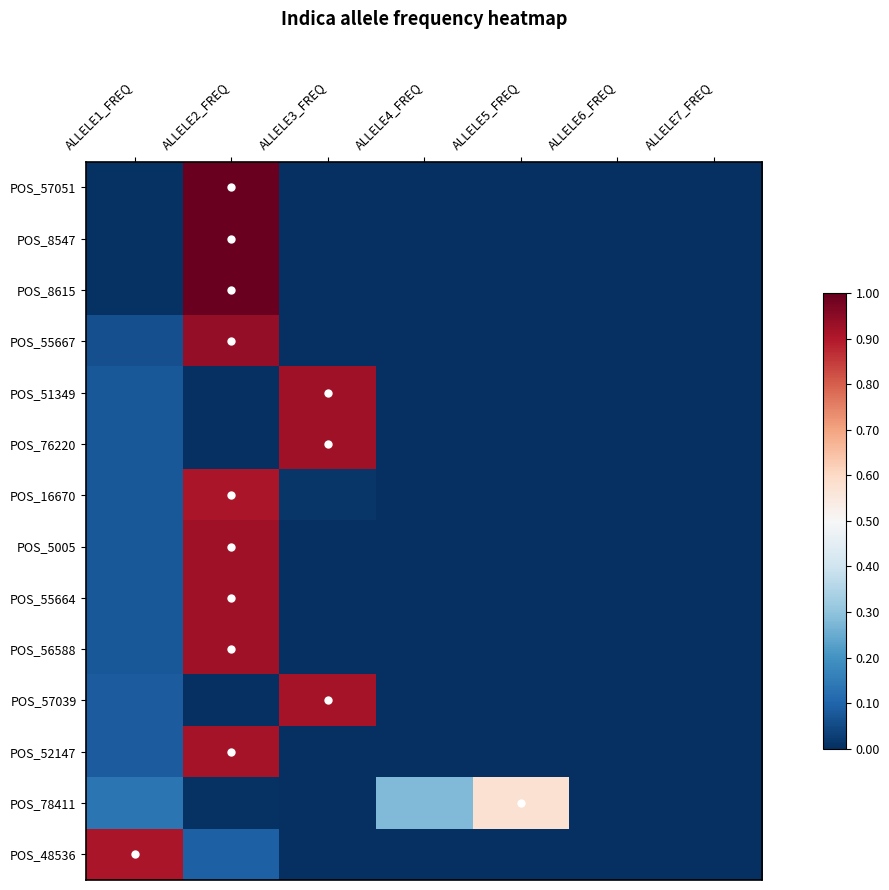

Reading left to right, what are all the values shown in this chart?

POS_57051: ALLELE1_FREQ=-0.5	ALLELE2_FREQ=0.5	ALLELE3_FREQ=-0.5	ALLELE4_FREQ=-0.5	ALLELE5_FREQ=-0.5	ALLELE6_FREQ=-0.5	ALLELE7_FREQ=-0.5
POS_8547: ALLELE1_FREQ=-0.5	ALLELE2_FREQ=0.5	ALLELE3_FREQ=-0.5	ALLELE4_FREQ=-0.5	ALLELE5_FREQ=-0.5	ALLELE6_FREQ=-0.5	ALLELE7_FREQ=-0.5
POS_8615: ALLELE1_FREQ=-0.5	ALLELE2_FREQ=0.5	ALLELE3_FREQ=-0.5	ALLELE4_FREQ=-0.5	ALLELE5_FREQ=-0.5	ALLELE6_FREQ=-0.5	ALLELE7_FREQ=-0.5
POS_55667: ALLELE1_FREQ=-0.4	ALLELE2_FREQ=0.4	ALLELE3_FREQ=-0.5	ALLELE4_FREQ=-0.5	ALLELE5_FREQ=-0.5	ALLELE6_FREQ=-0.5	ALLELE7_FREQ=-0.5
POS_51349: ALLELE1_FREQ=-0.4	ALLELE2_FREQ=-0.5	ALLELE3_FREQ=0.4	ALLELE4_FREQ=-0.5	ALLELE5_FREQ=-0.5	ALLELE6_FREQ=-0.5	ALLELE7_FREQ=-0.5
POS_76220: ALLELE1_FREQ=-0.4	ALLELE2_FREQ=-0.5	ALLELE3_FREQ=0.4	ALLELE4_FREQ=-0.5	ALLELE5_FREQ=-0.5	ALLELE6_FREQ=-0.5	ALLELE7_FREQ=-0.5
POS_16670: ALLELE1_FREQ=-0.4	ALLELE2_FREQ=0.4	ALLELE3_FREQ=-0.5	ALLELE4_FREQ=-0.5	ALLELE5_FREQ=-0.5	ALLELE6_FREQ=-0.5	ALLELE7_FREQ=-0.5
POS_5005: ALLELE1_FREQ=-0.4	ALLELE2_FREQ=0.4	ALLELE3_FREQ=-0.5	ALLELE4_FREQ=-0.5	ALLELE5_FREQ=-0.5	ALLELE6_FREQ=-0.5	ALLELE7_FREQ=-0.5
POS_55664: ALLELE1_FREQ=-0.4	ALLELE2_FREQ=0.4	ALLELE3_FREQ=-0.5	ALLELE4_FREQ=-0.5	ALLELE5_FREQ=-0.5	ALLELE6_FREQ=-0.5	ALLELE7_FREQ=-0.5
POS_56588: ALLELE1_FREQ=-0.4	ALLELE2_FREQ=0.4	ALLELE3_FREQ=-0.5	ALLELE4_FREQ=-0.5	ALLELE5_FREQ=-0.5	ALLELE6_FREQ=-0.5	ALLELE7_FREQ=-0.5
POS_57039: ALLELE1_FREQ=-0.4	ALLELE2_FREQ=-0.5	ALLELE3_FREQ=0.4	ALLELE4_FREQ=-0.5	ALLELE5_FREQ=-0.5	ALLELE6_FREQ=-0.5	ALLELE7_FREQ=-0.5
POS_52147: ALLELE1_FREQ=-0.4	ALLELE2_FREQ=0.4	ALLELE3_FREQ=-0.5	ALLELE4_FREQ=-0.5	ALLELE5_FREQ=-0.5	ALLELE6_FREQ=-0.5	ALLELE7_FREQ=-0.5
POS_78411: ALLELE1_FREQ=-0.4	ALLELE2_FREQ=-0.5	ALLELE3_FREQ=-0.5	ALLELE4_FREQ=-0.2	ALLELE5_FREQ=0.1	ALLELE6_FREQ=-0.5	ALLELE7_FREQ=-0.5
POS_48536: ALLELE1_FREQ=0.4	ALLELE2_FREQ=-0.4	ALLELE3_FREQ=-0.5	ALLELE4_FREQ=-0.5	ALLELE5_FREQ=-0.5	ALLELE6_FREQ=-0.5	ALLELE7_FREQ=-0.5